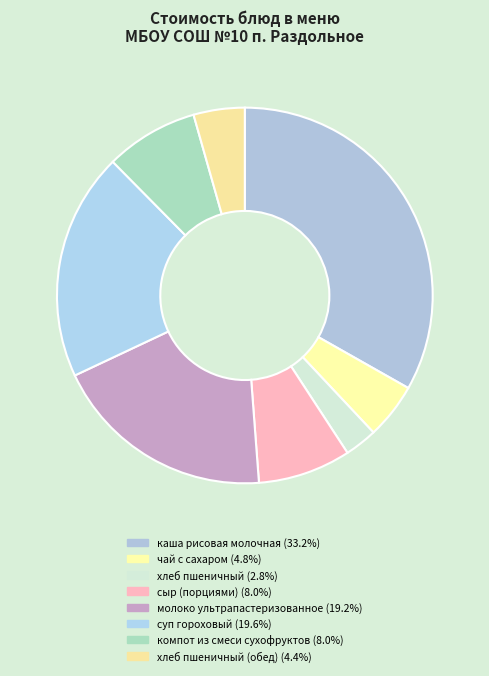

How many slices are in this pie chart?

8